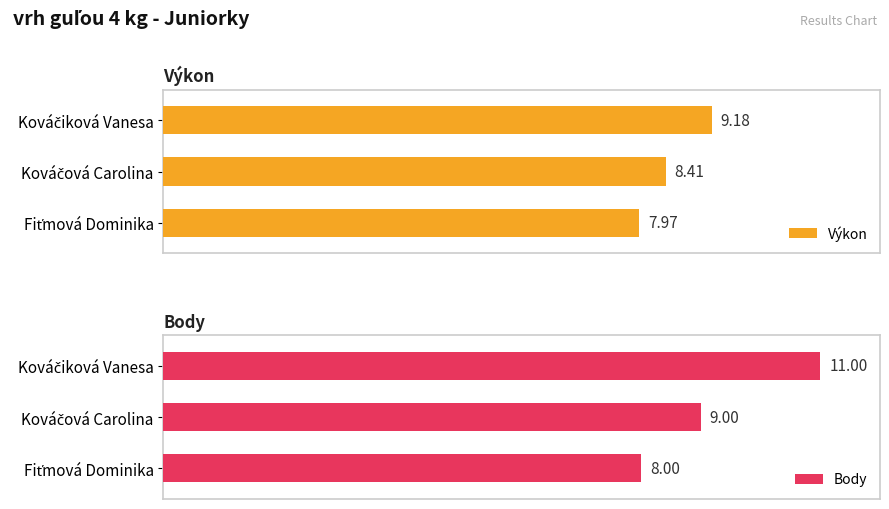

At Kováčová Carolina, list the series in order from largest to smallest.

Body, Výkon